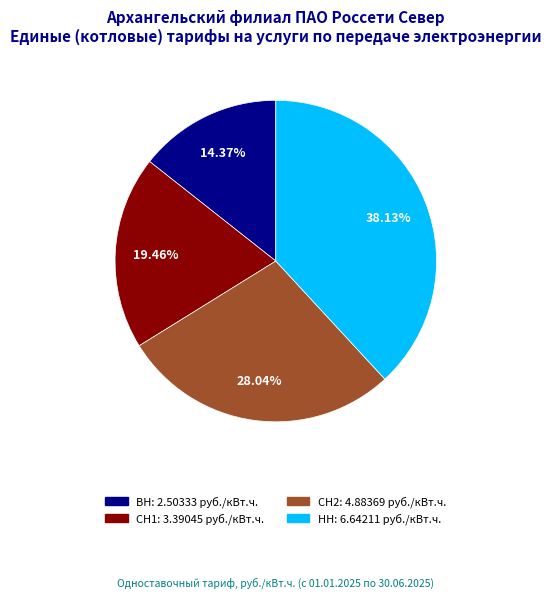

How many slices are in this pie chart?

4